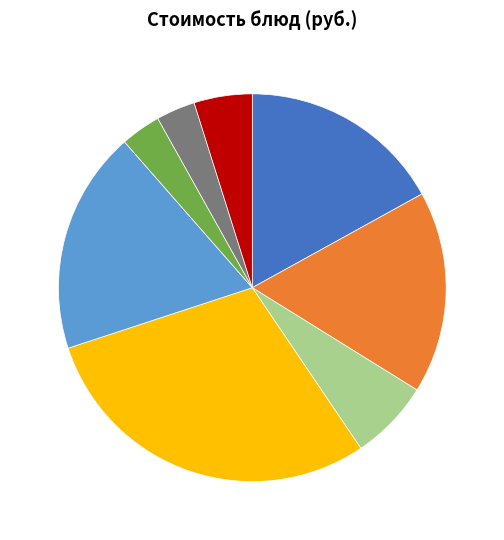

Is there any slice that represents more than half of the pie?

No